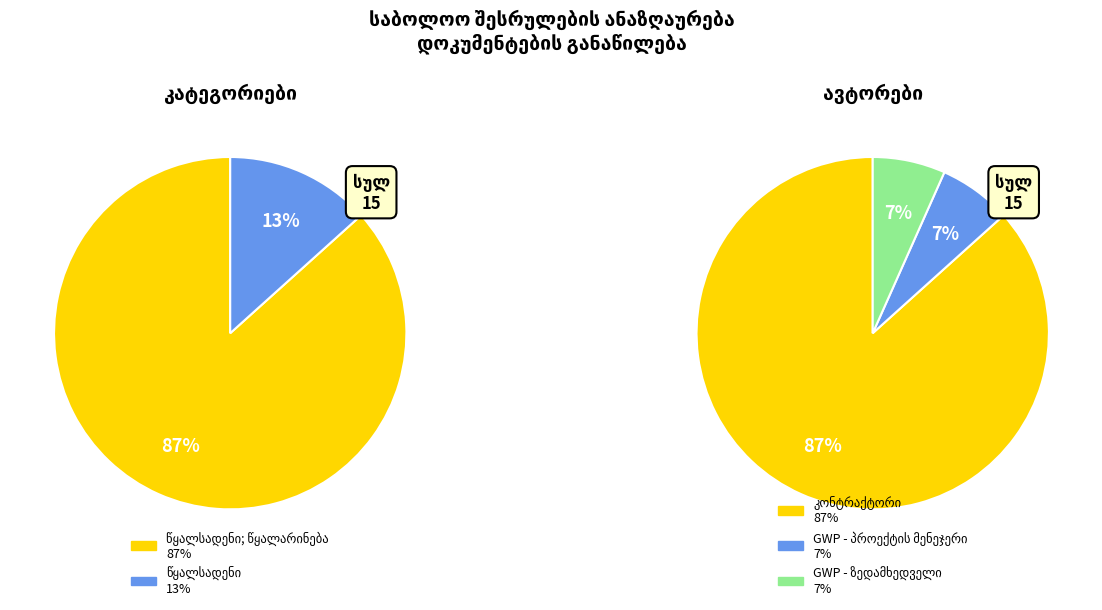

To the nearest percent, what is the combined percentage of ზედამხედველის რეზიუმე and წყალსადენი; წყალარინება - GWP - პროექტის მენეჯერი?

13%